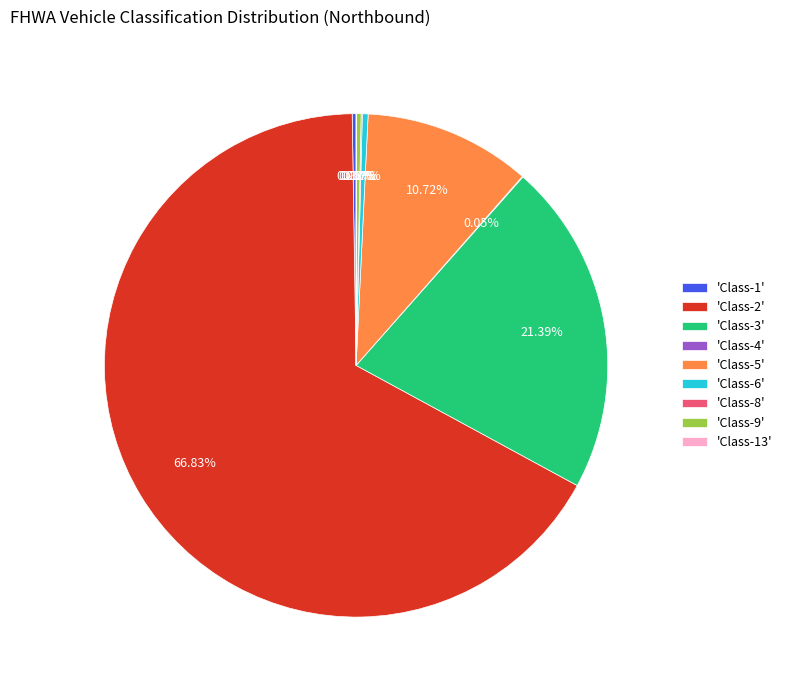

What is the majority slice?

'Class-2'